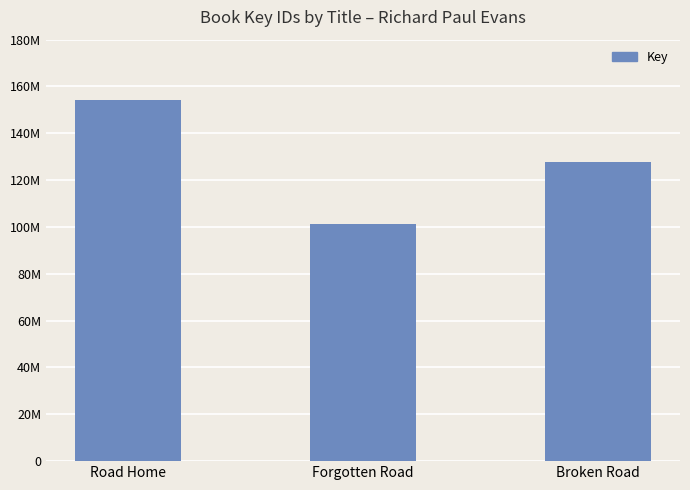

What is the smallest value displayed?

101155117